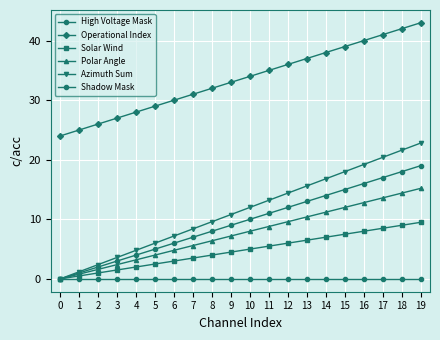

How many data points in Solar Wind are less than 5?

10